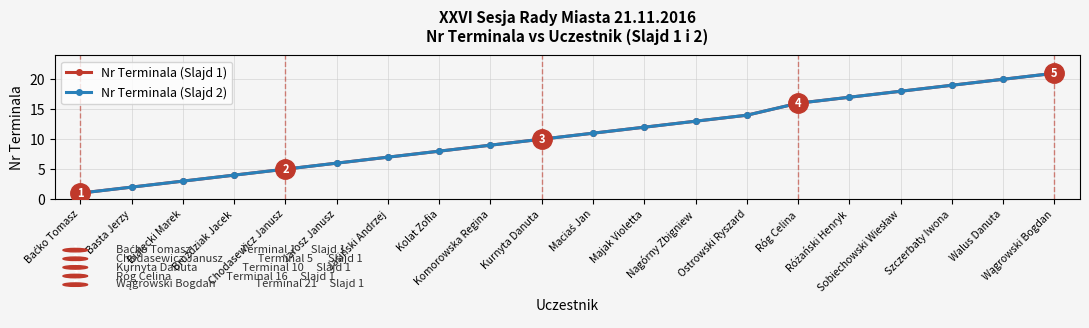

Is this an area chart (filled region under the line)?

No